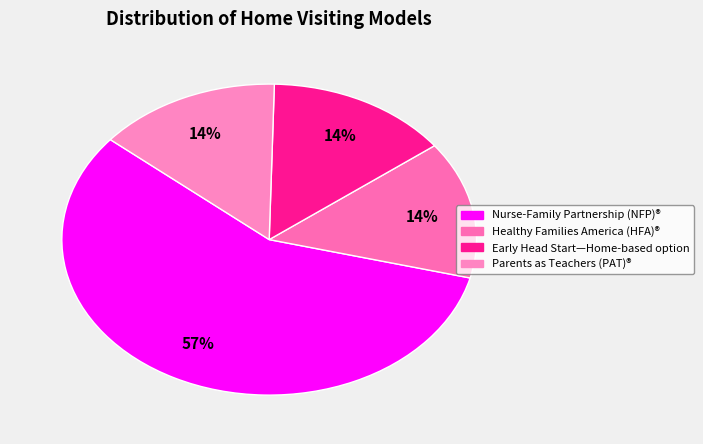

To the nearest percent, what is the difference between the Early Head Start—Home-based option and Nurse-Family Partnership (NFP)® slice percentages?

43%